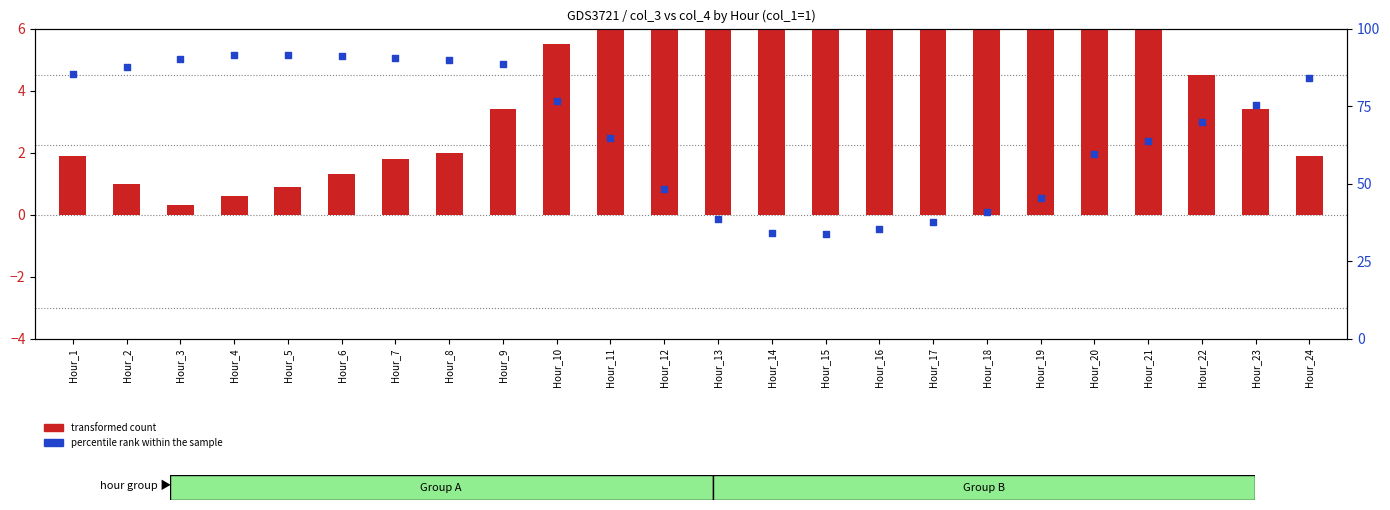

Which series contains the lowest Y value?

transformed count